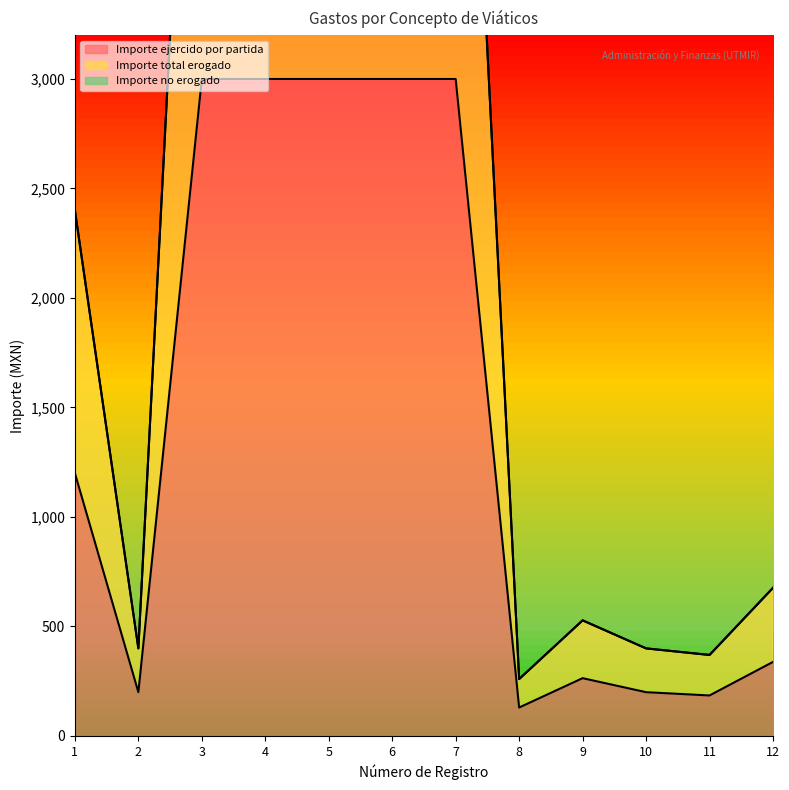

What value does the Importe total erogado series have at 9?

528.0